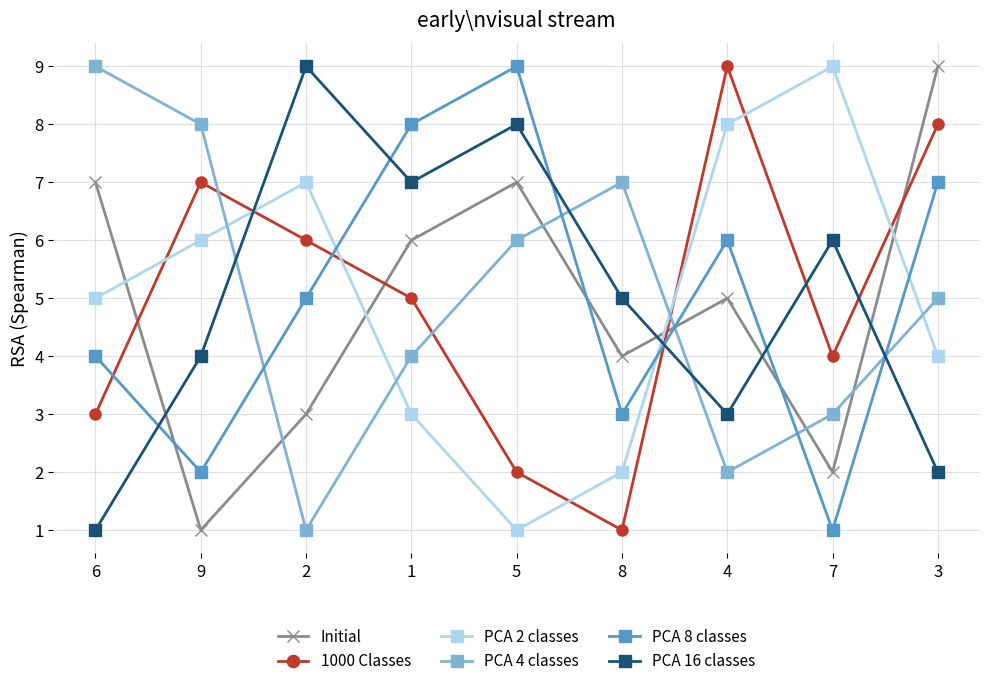

What is the sum of all PCA 8 classes values?

45